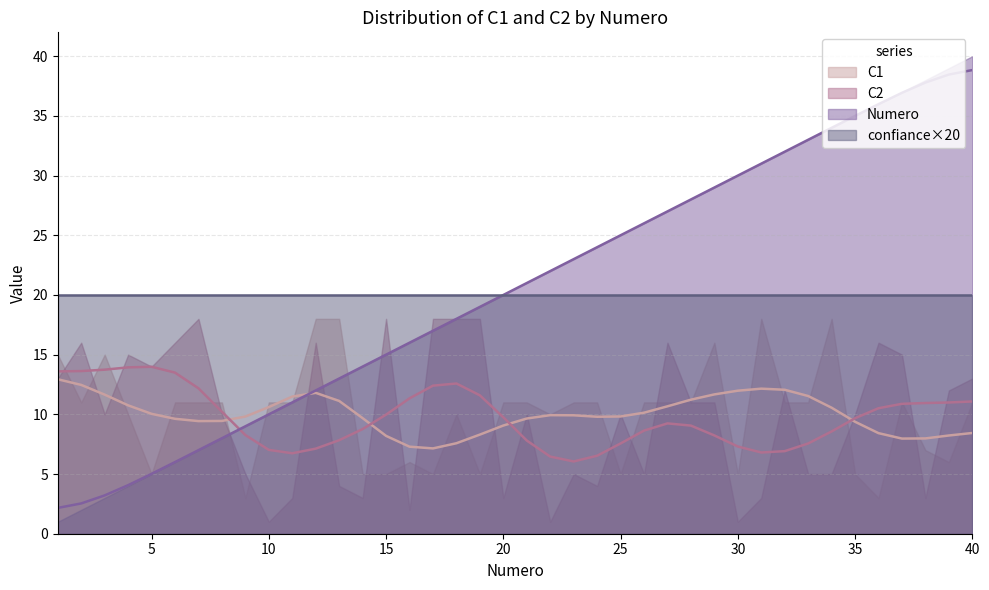

What are all the series names shown in the legend?

C1, C2, Numero, confiance